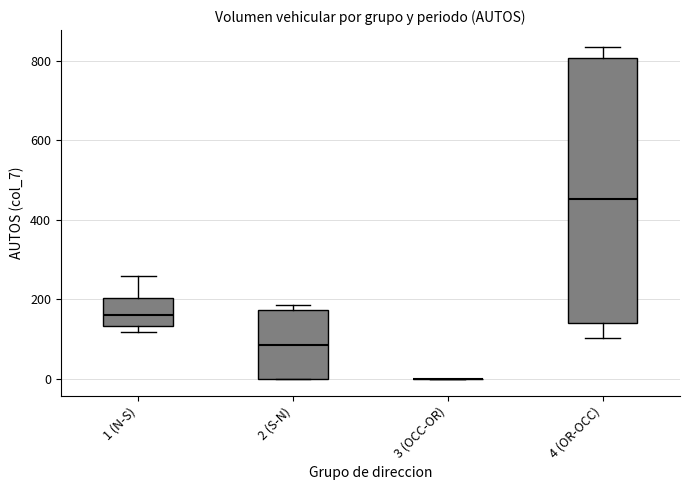

Comparing the boxes themselves (not the whiskers), which one is the tallest?

4 (OR-OCC)